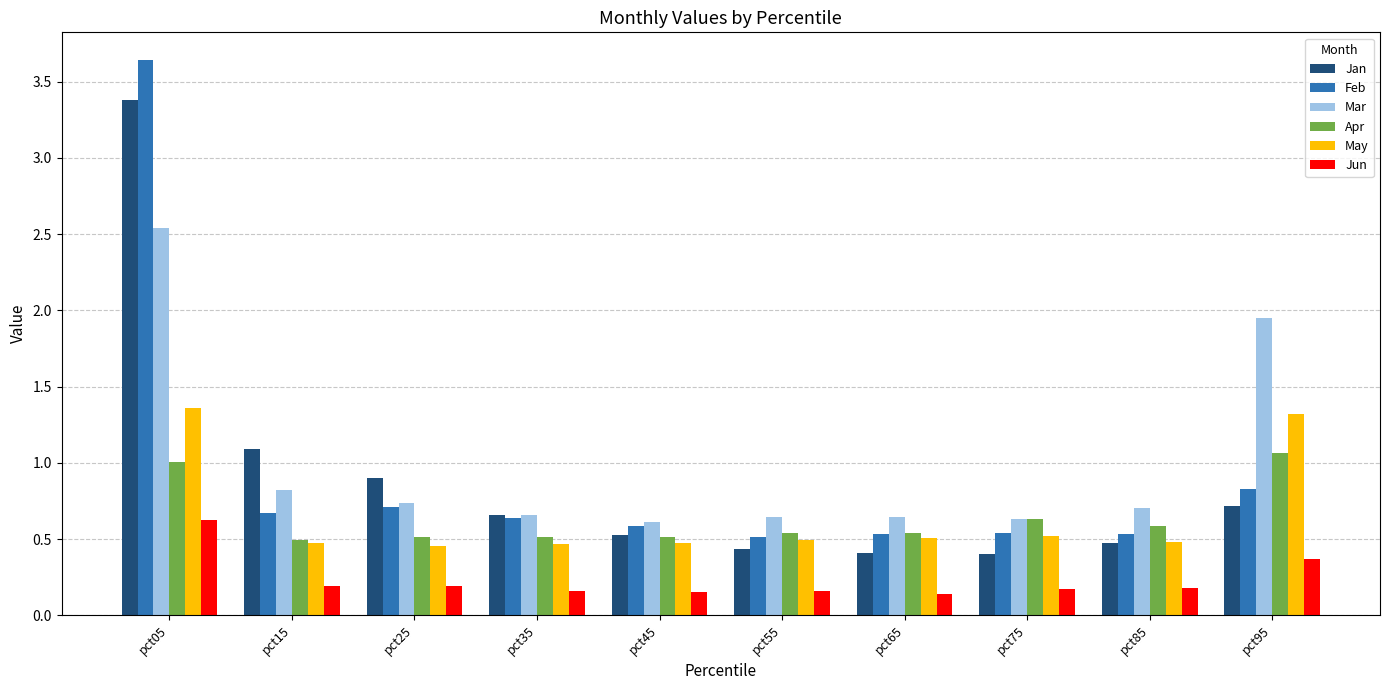

At which category is the sum across all series the highest?

pct05